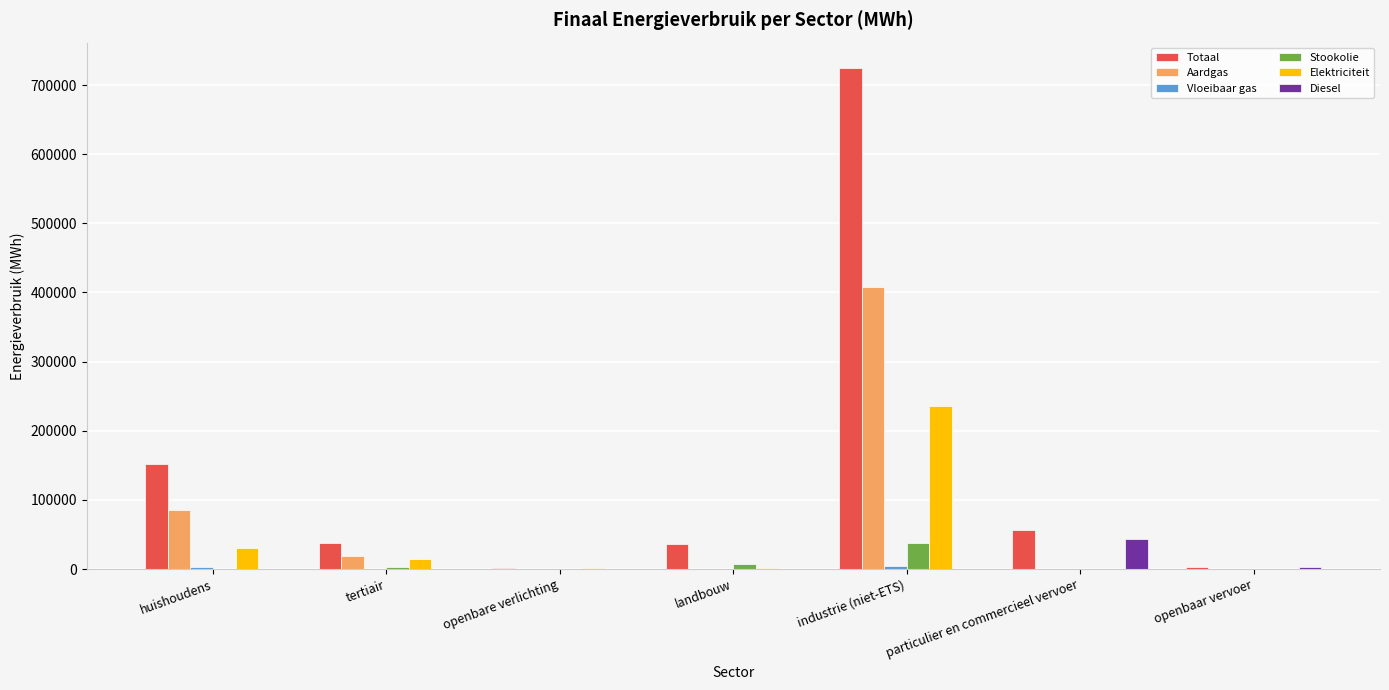

Does the chart contain stacked bars?

No